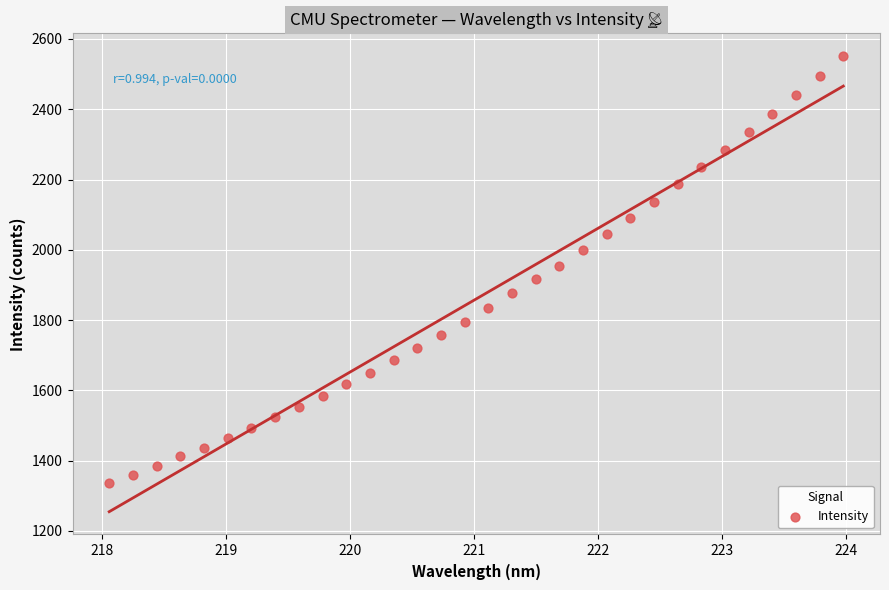

What is the range of X values (max minus min)?

5.9